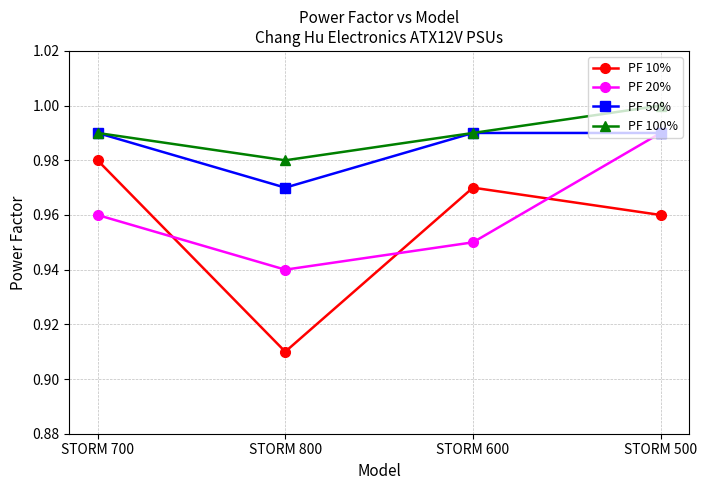

Where is PF 10% nearest to the value 0?

STORM 800